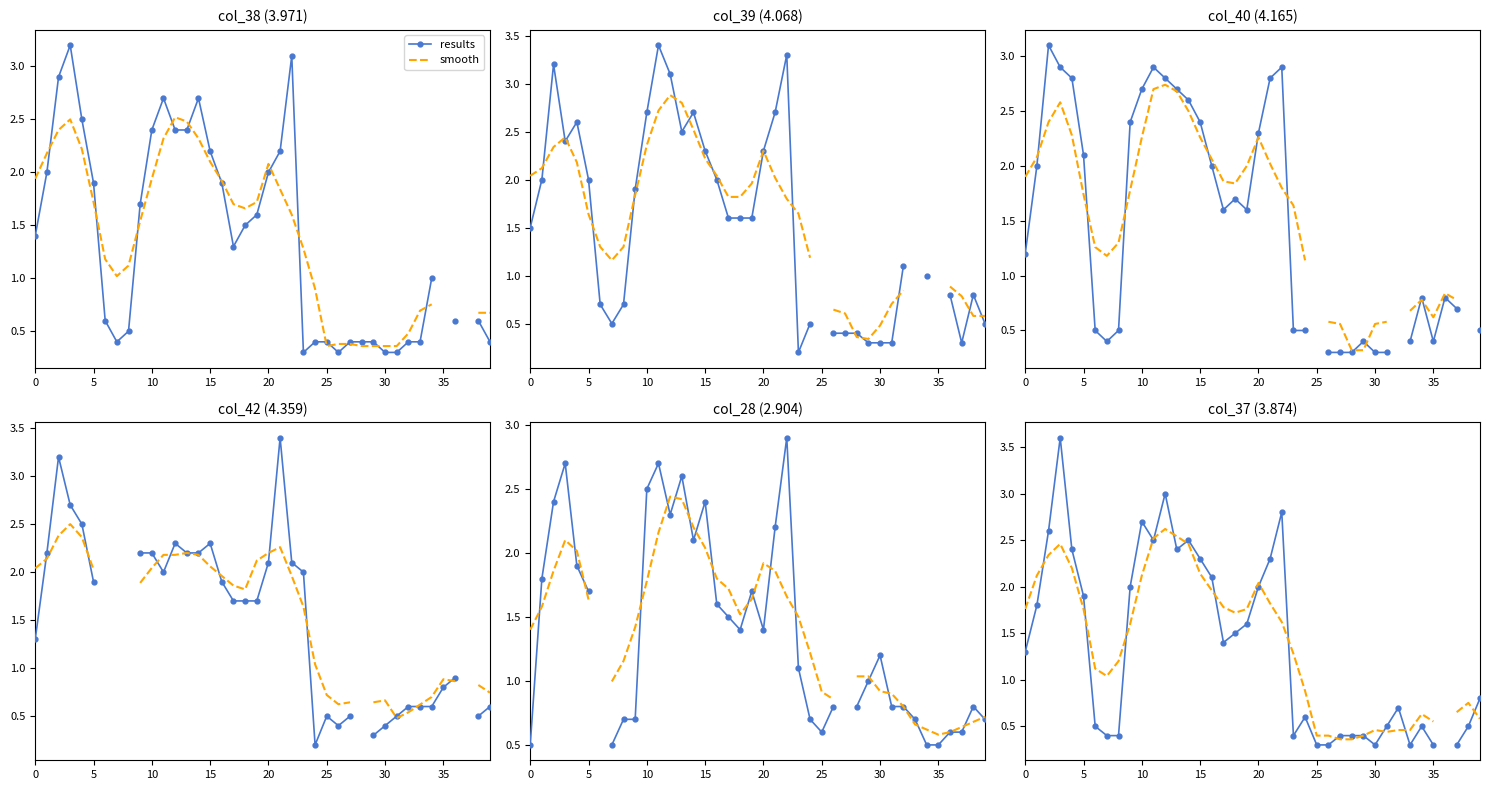

True or false: results and smooth cross at least once.

True